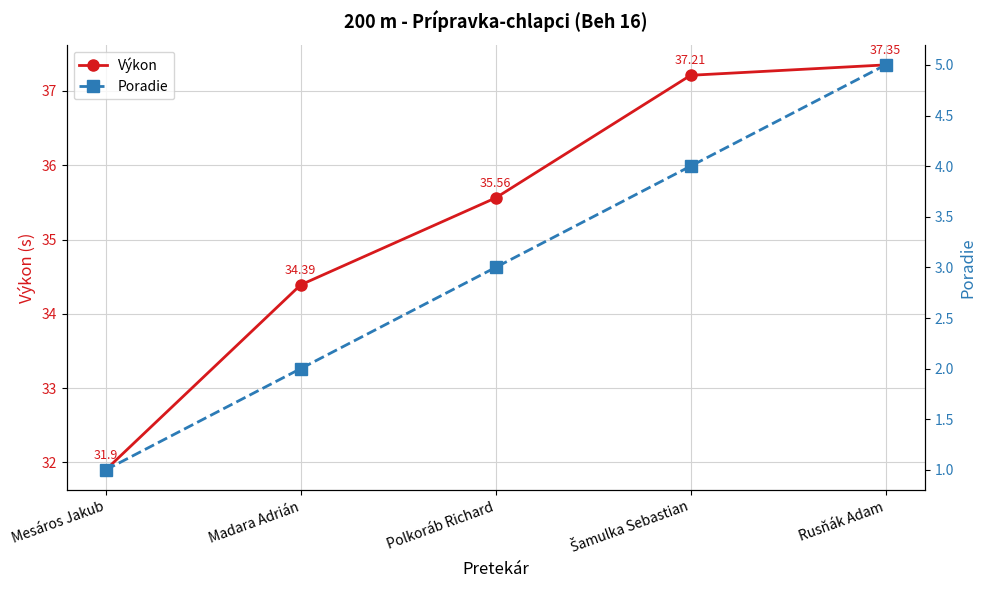

Which series has the largest range (max minus min)?

Výkon